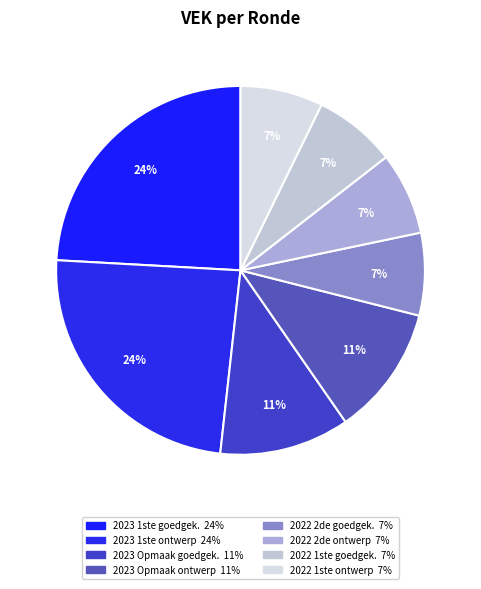

To the nearest percent, what is the difference between the largest and smallest slice percentages?

17%